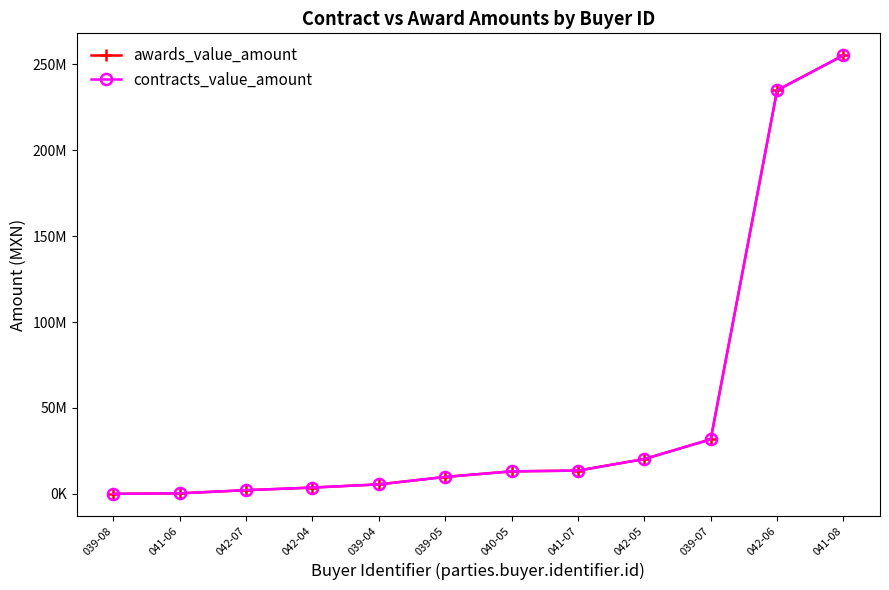

Which category has the lowest value in the contracts_value_amount series?

039-08